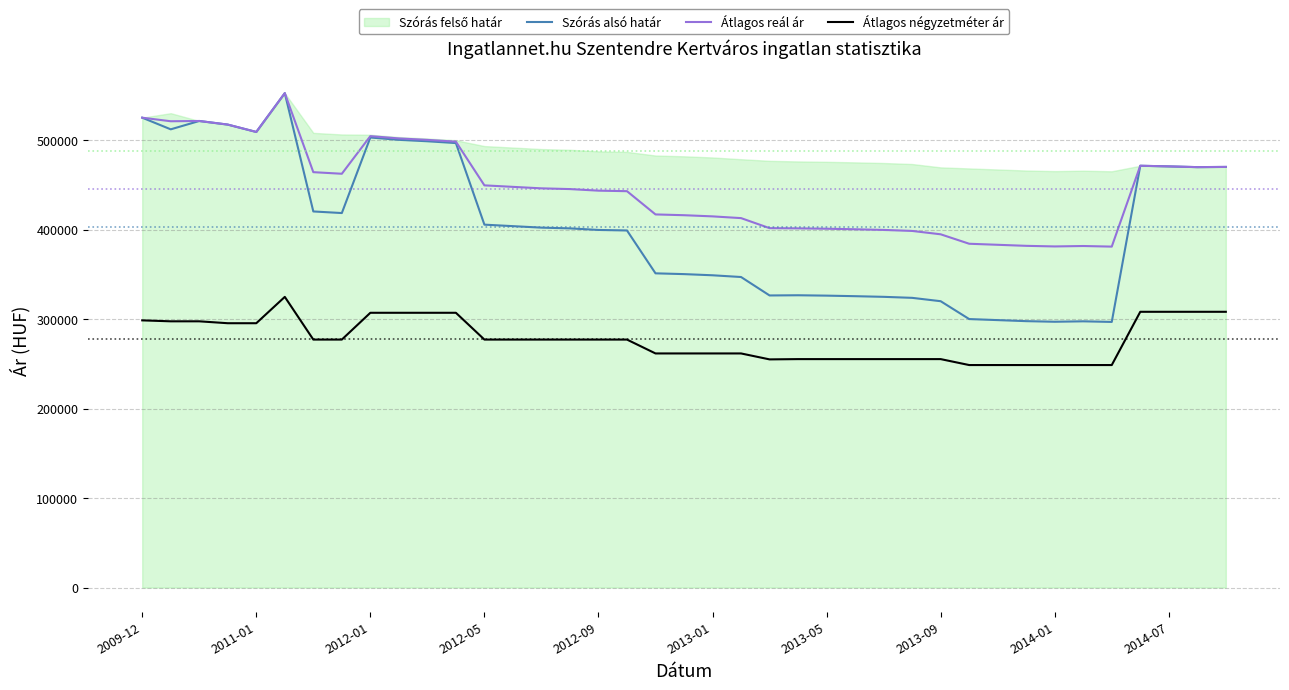

Does the chart have visible grid lines?

Yes